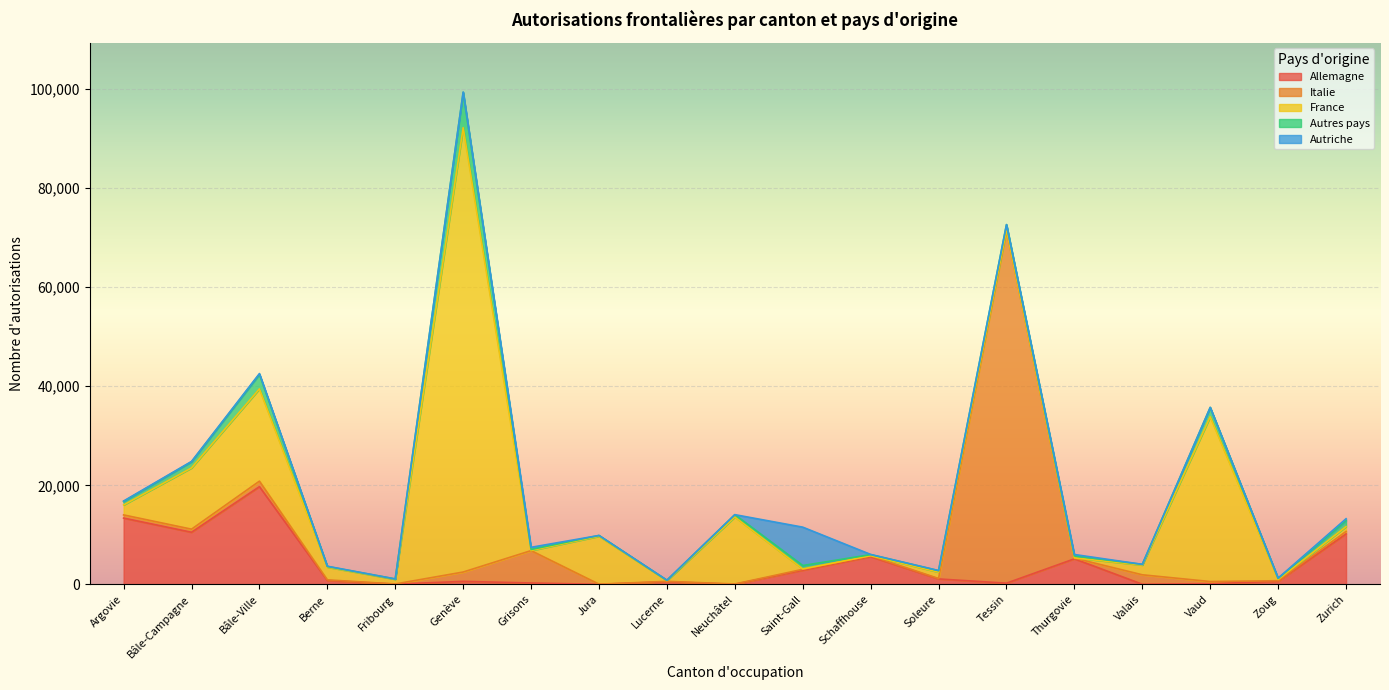

The value of Autres pays at Bâle-Ville is 4931. True or false?

False